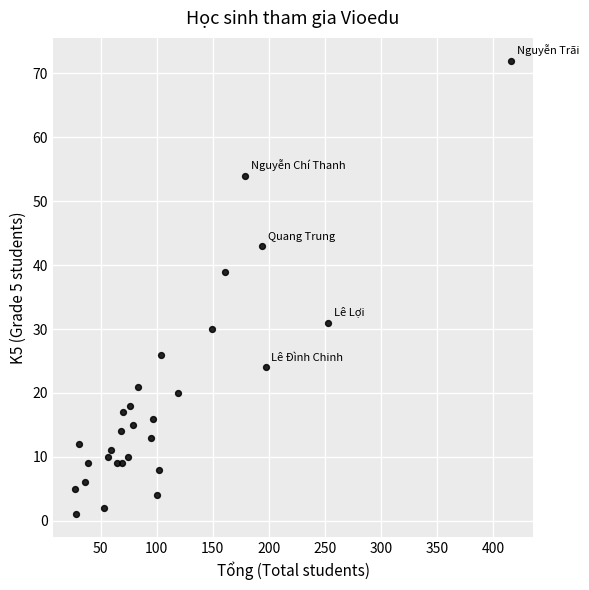

What Y value in the scatter plot is closest to 36?

39